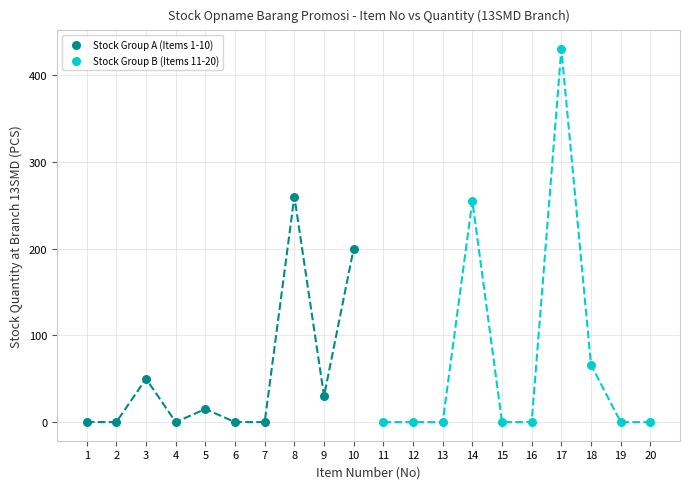

Which series contains the highest Y value?

Stock Group B (Items 11-20)